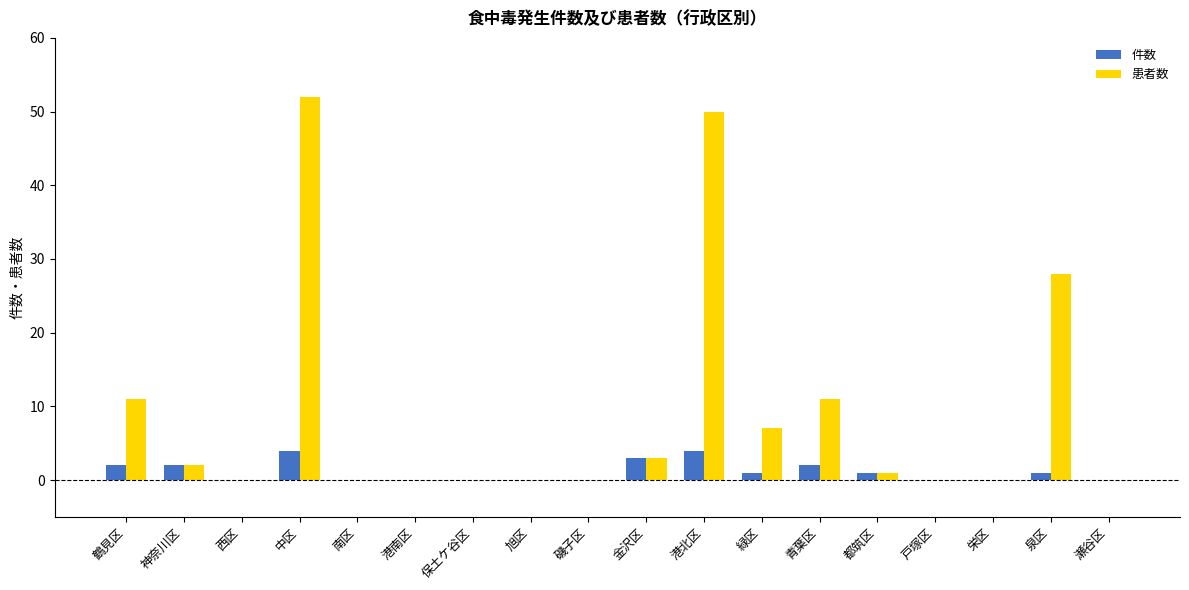

Which series changed the most between 鶴見区 and 戸塚区?

患者数